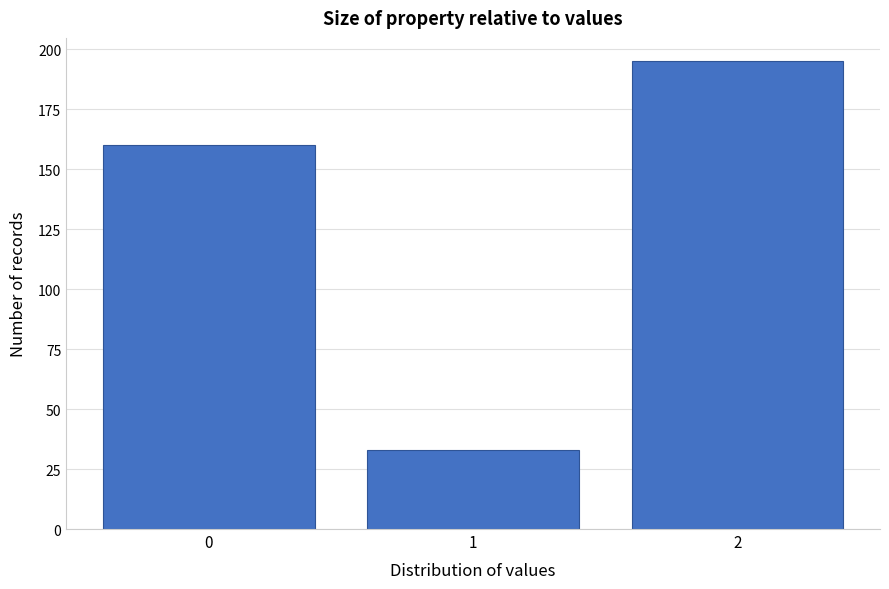

Which range on the x-axis has the tallest bar?

1.5 to 2.5